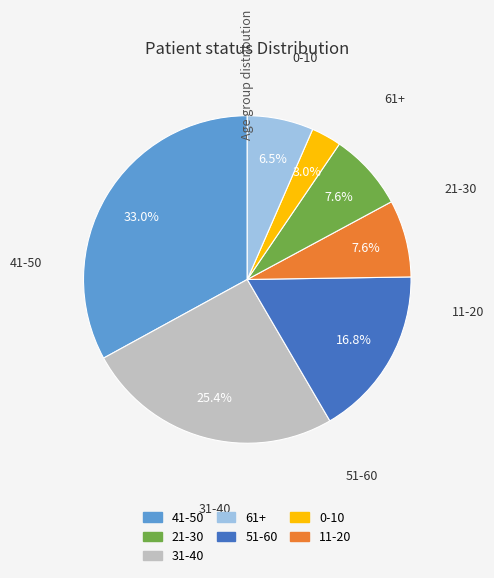

Is there any slice that represents more than half of the pie?

No